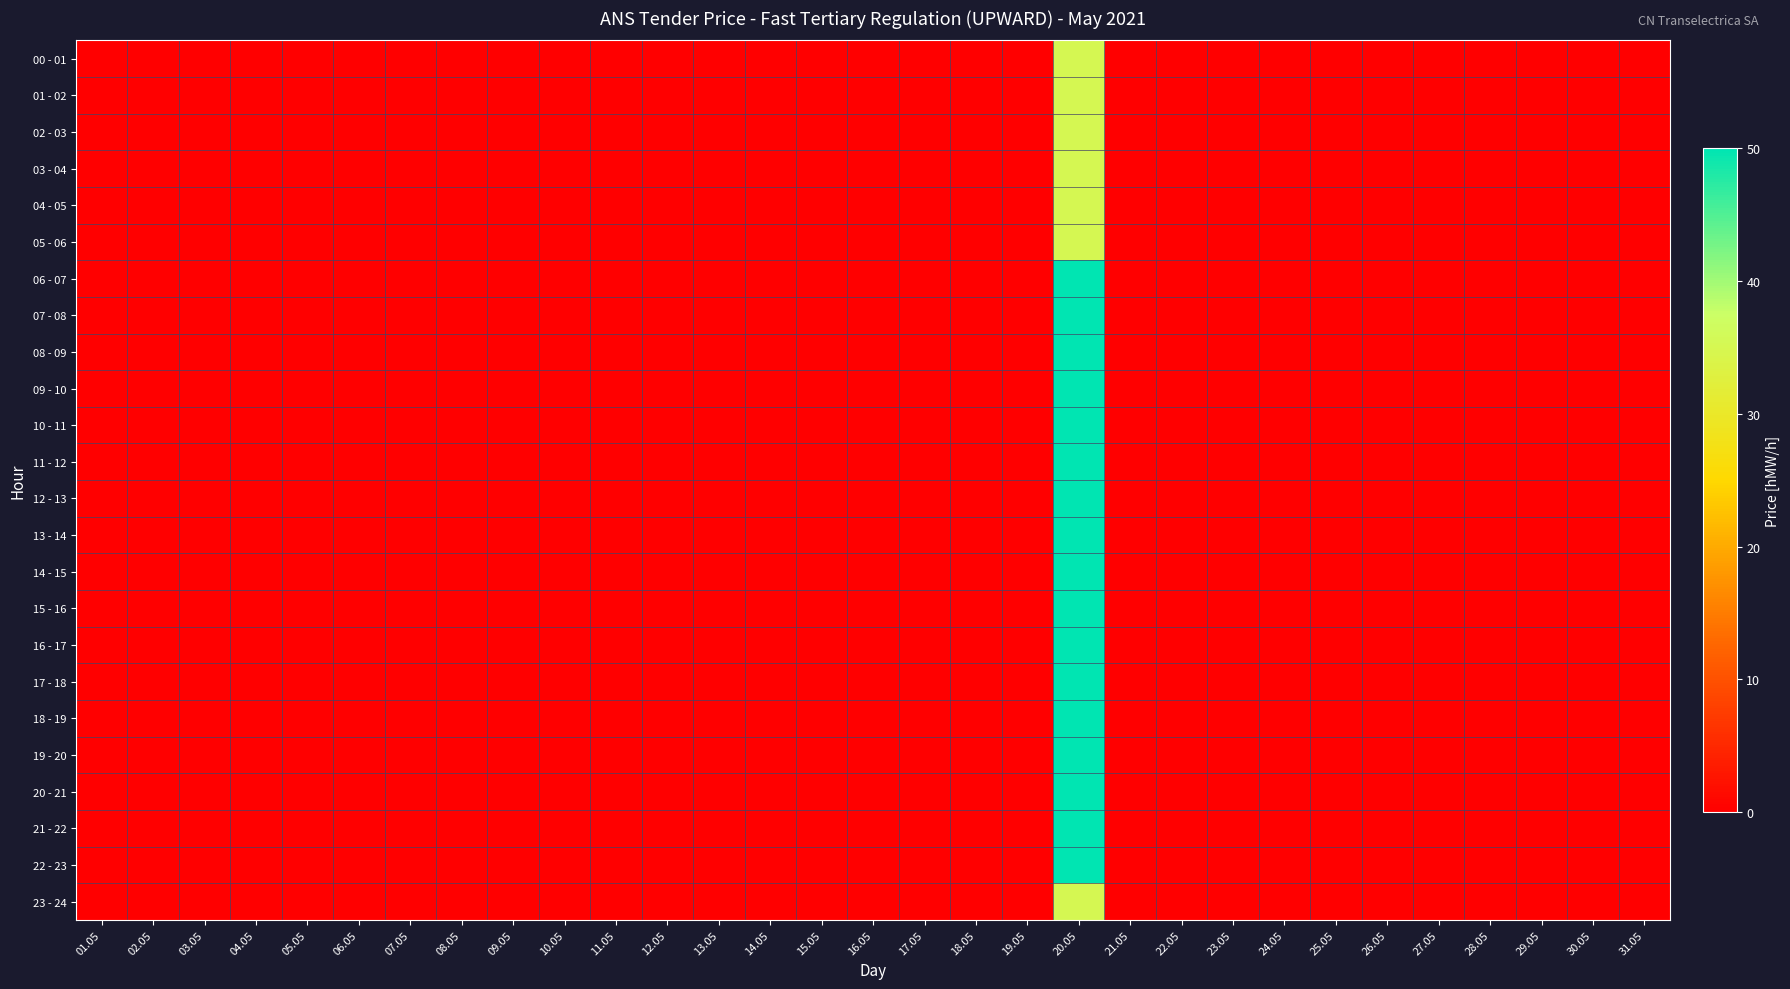

List the series in order of their peak value, lowest first.

00 - 01, 01 - 02, 02 - 03, 03 - 04, 04 - 05, 05 - 06, 23 - 24, 06 - 07, 07 - 08, 08 - 09, 09 - 10, 10 - 11, 11 - 12, 12 - 13, 13 - 14, 14 - 15, 15 - 16, 16 - 17, 17 - 18, 18 - 19, 19 - 20, 20 - 21, 21 - 22, 22 - 23